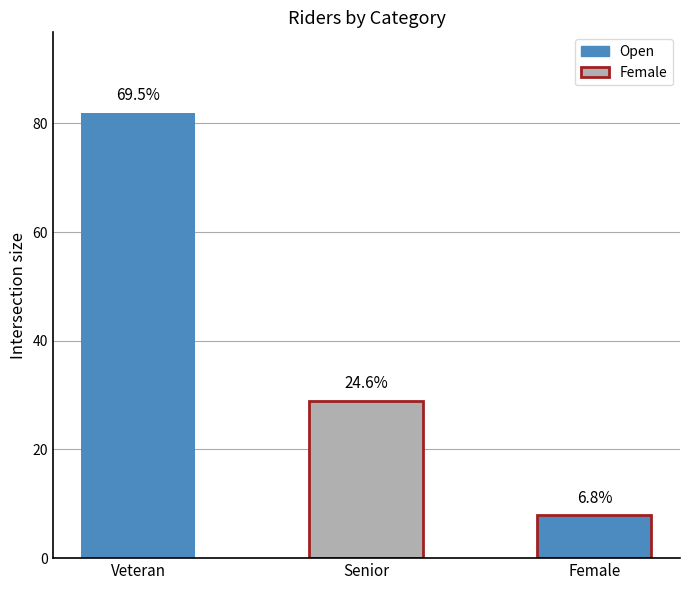

Where is avg_age nearest to the value 40?

Senior